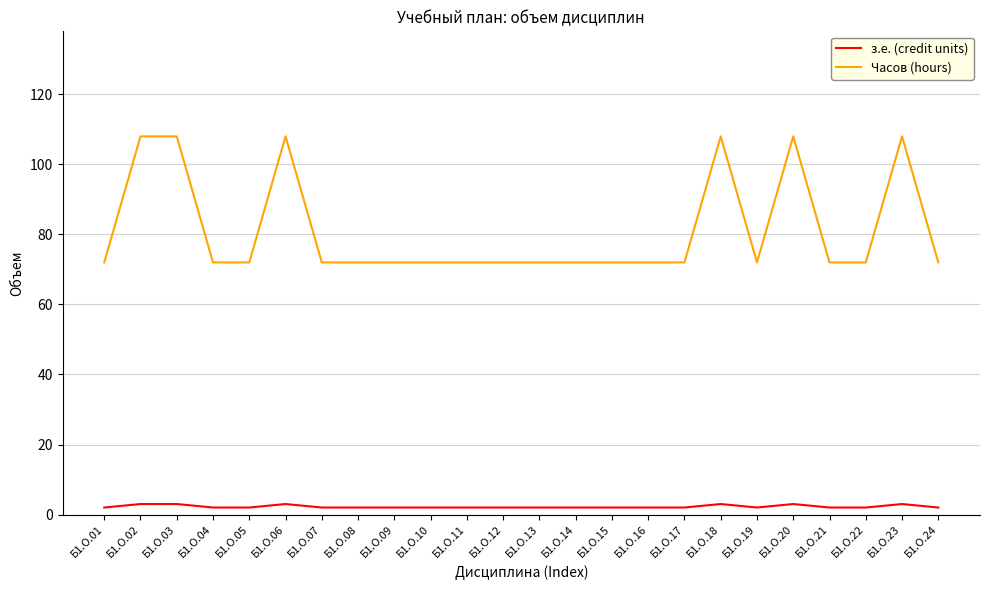

At how many categories does at least one series exceed 40?

24